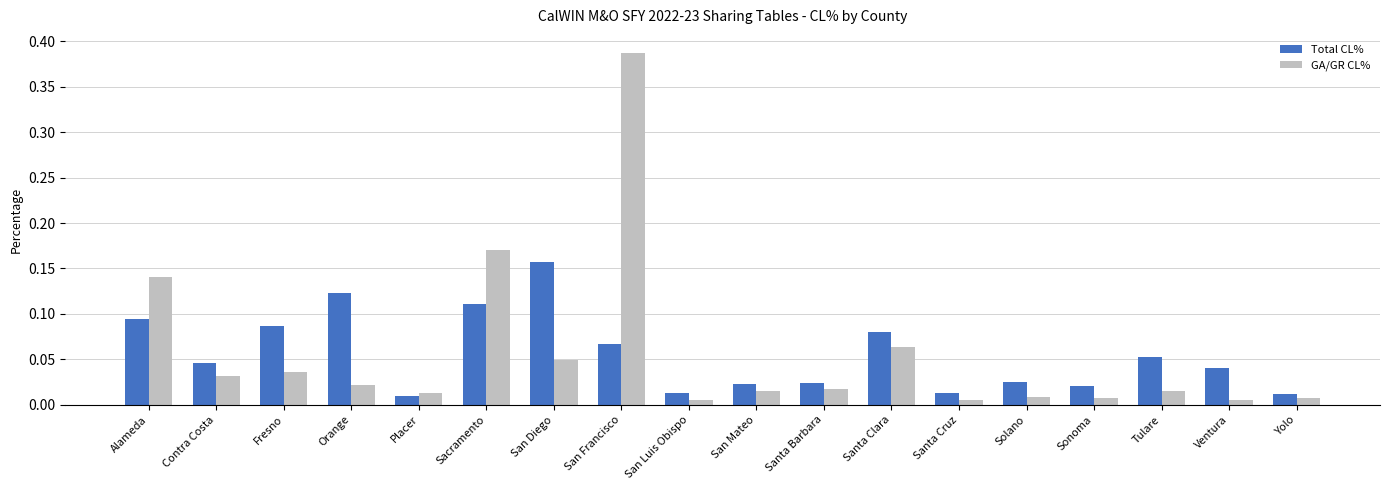

Rank the series at Orange from lowest to highest value.

GA/GR CL%, Total CL%